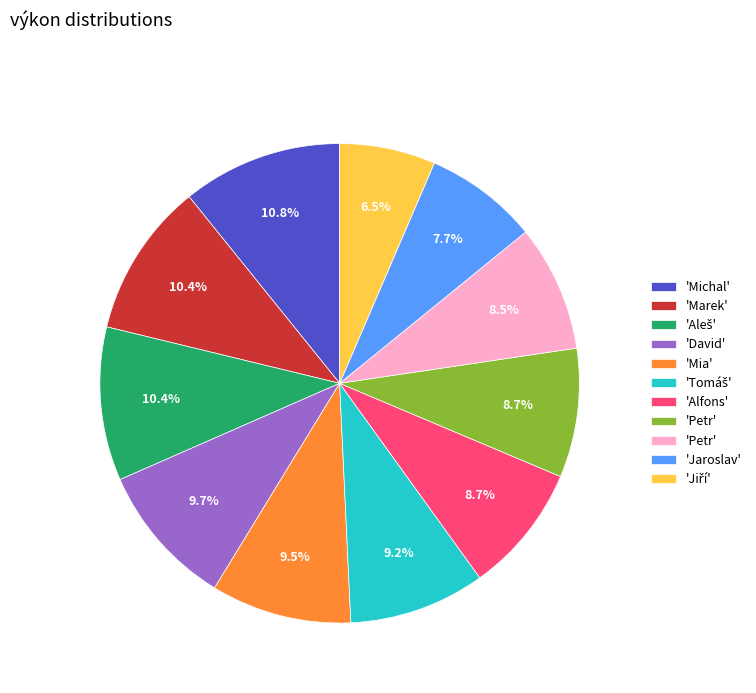

Does any single category account for the majority?

No